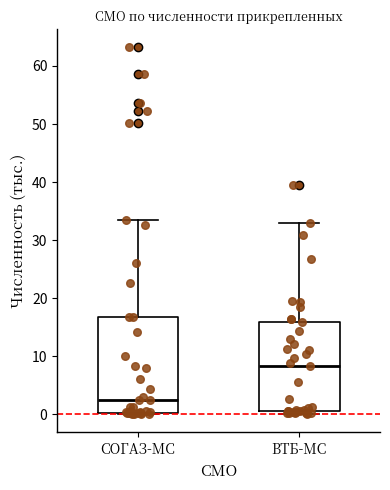

Where does the upper whisker of the box for СОГАЗ-МС end on the y-axis? The values are not printed on the chart, so give them approximately, as read against the axis.

33